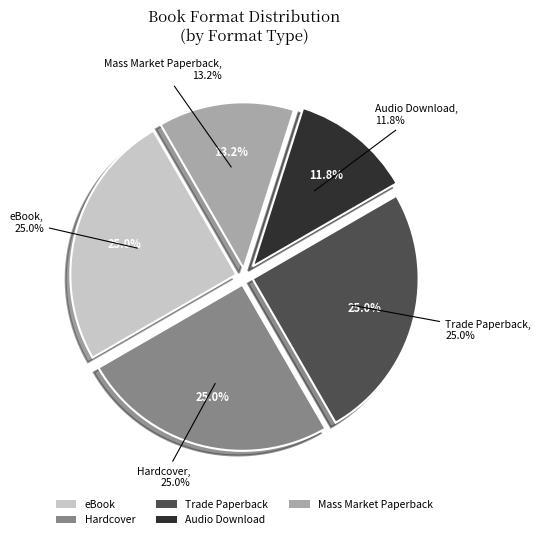

How many segments does this pie chart have?

5